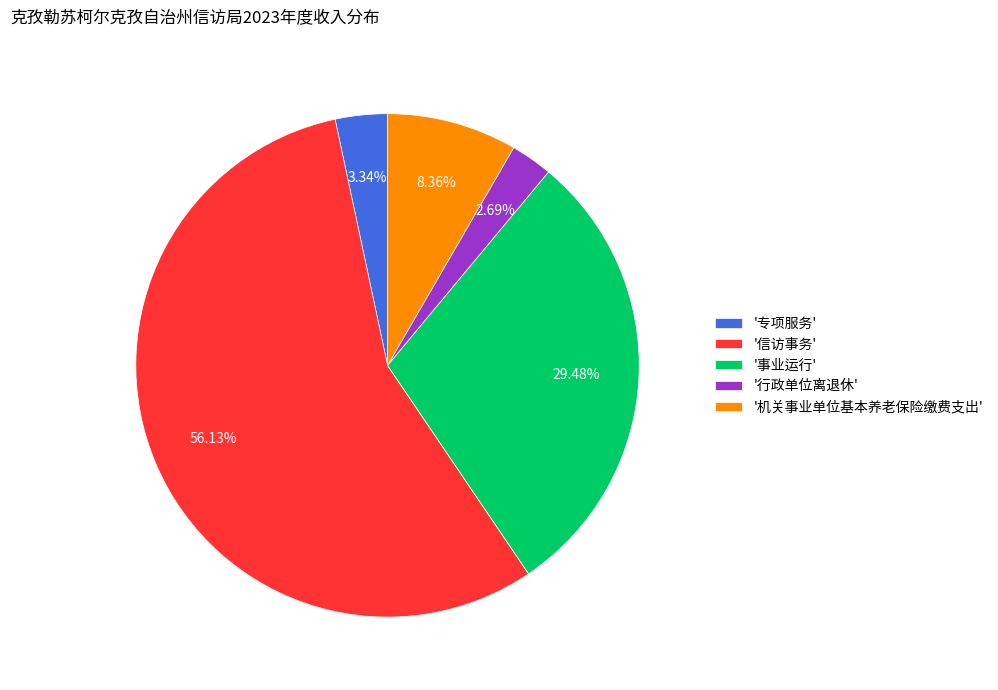

Rank the categories by value from lowest to highest.

'行政单位离退休', '专项服务', '机关事业单位基本养老保险缴费支出', '事业运行', '信访事务'